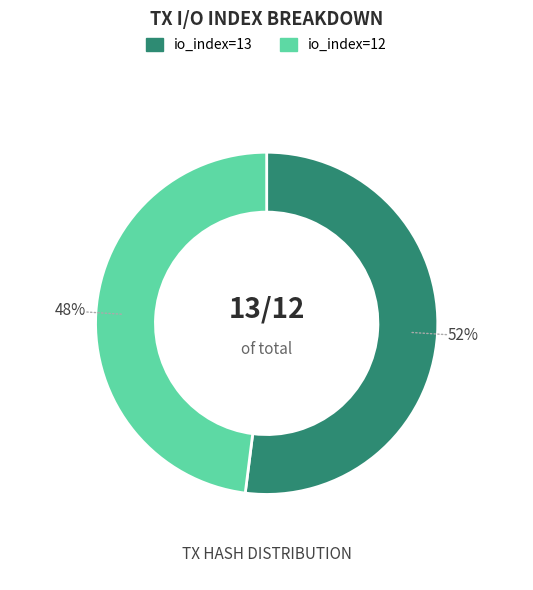

Count the number of slices in the pie.

2